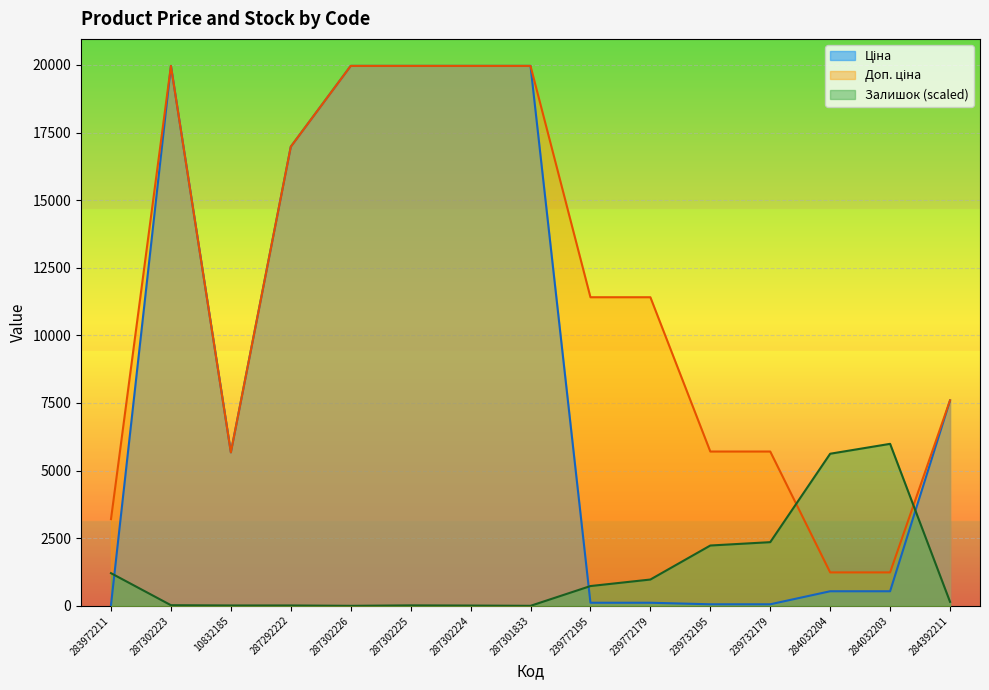

How many lines are shown in the chart?

3